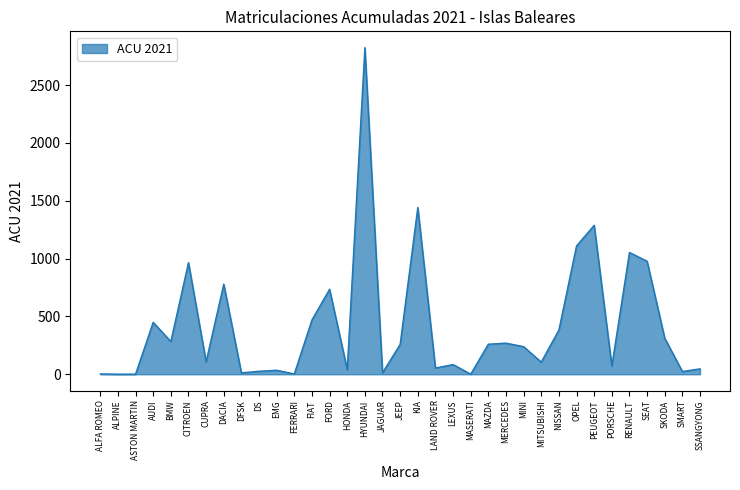

The value at BMW is 283. True or false?

True